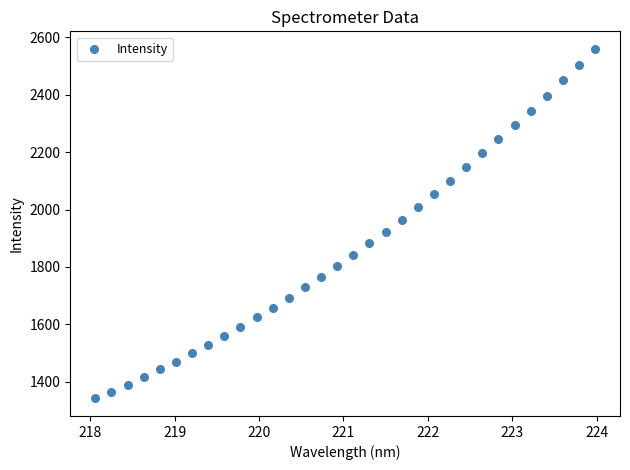

What is the range of Y values (max minus min)?

1219.0